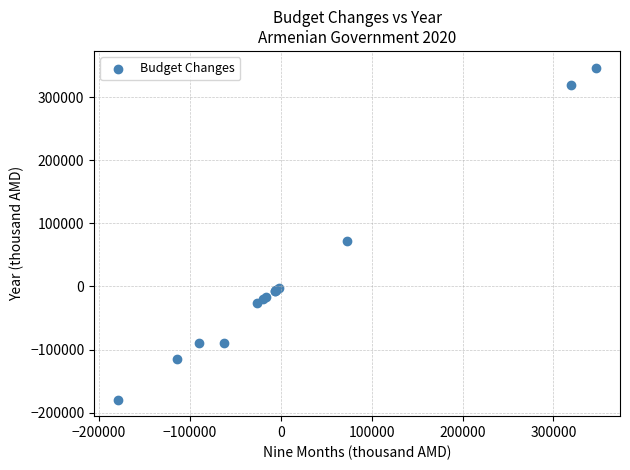

What Y value in the scatter plot is closest to 83923?

72503.8